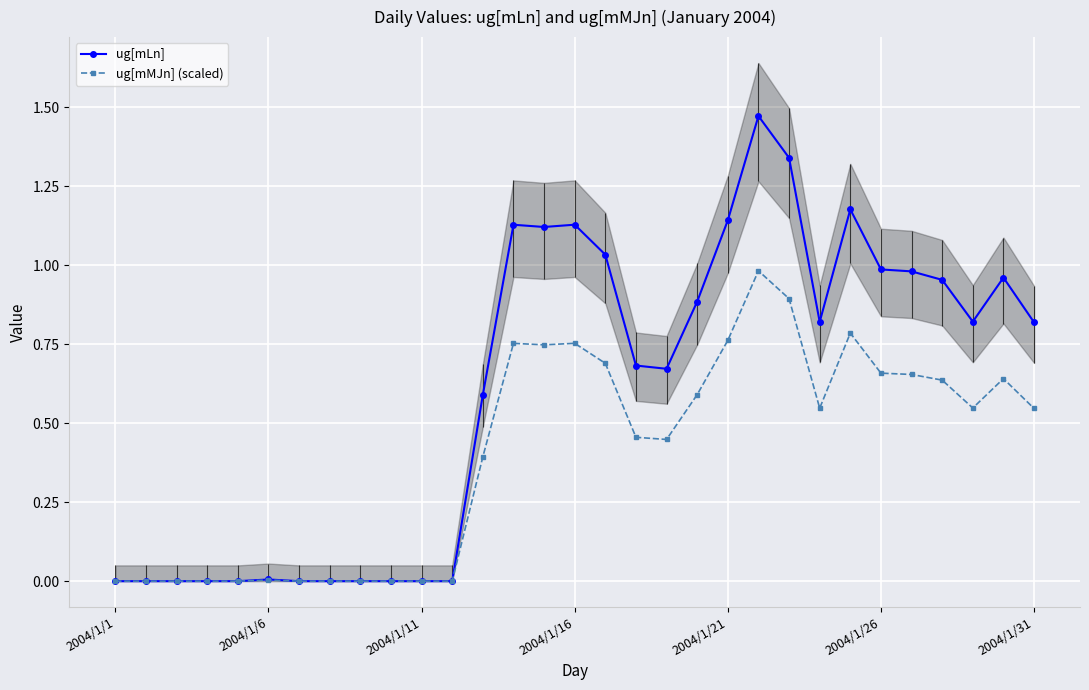

True or false: ug[mLn] has a value of 1.0 at 2004/1/26.

True